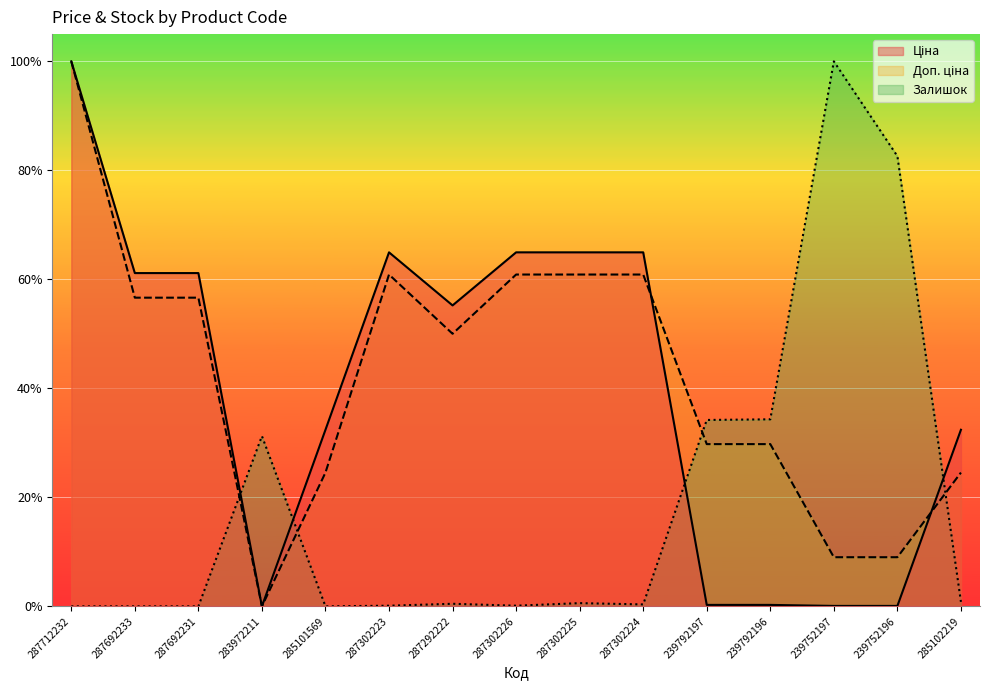

Is it true that Ціна equals 0.6 at 287692233?

True